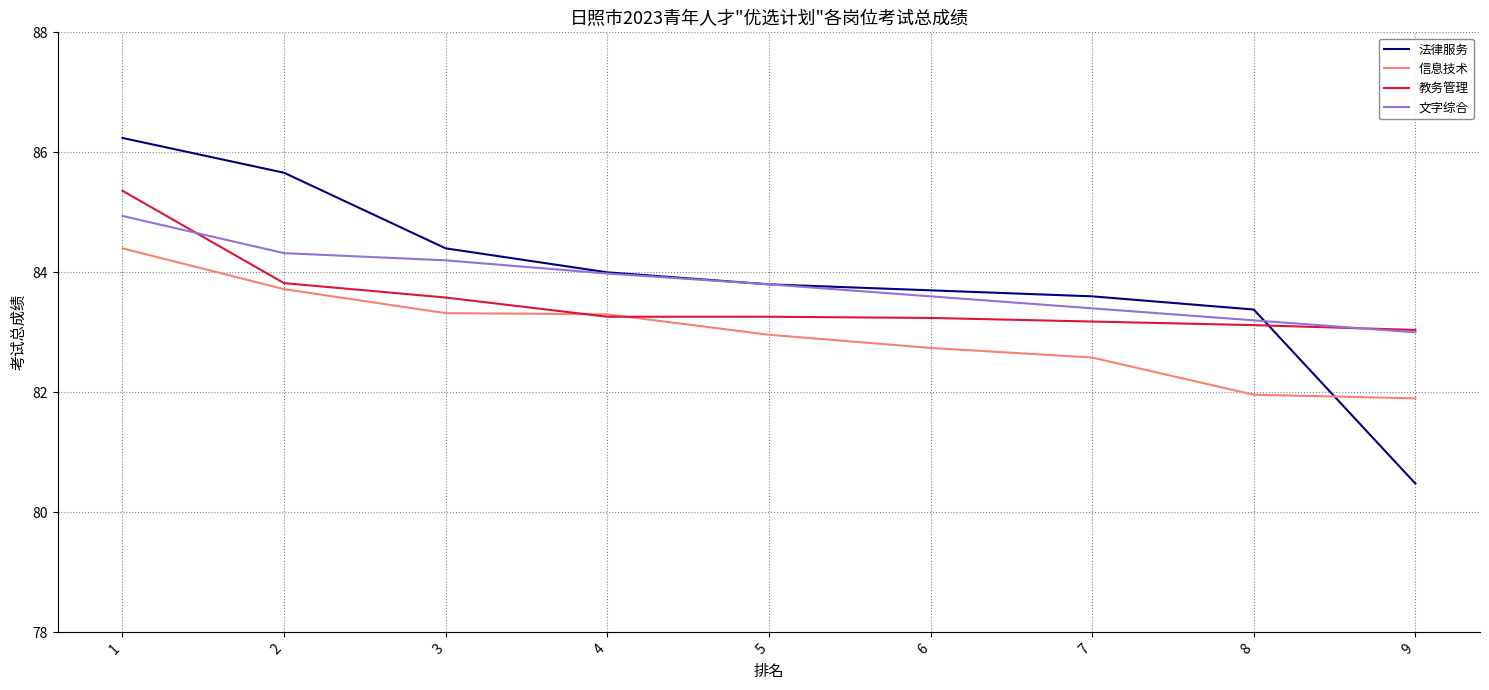

Which series has the largest total across all categories?

法律服务